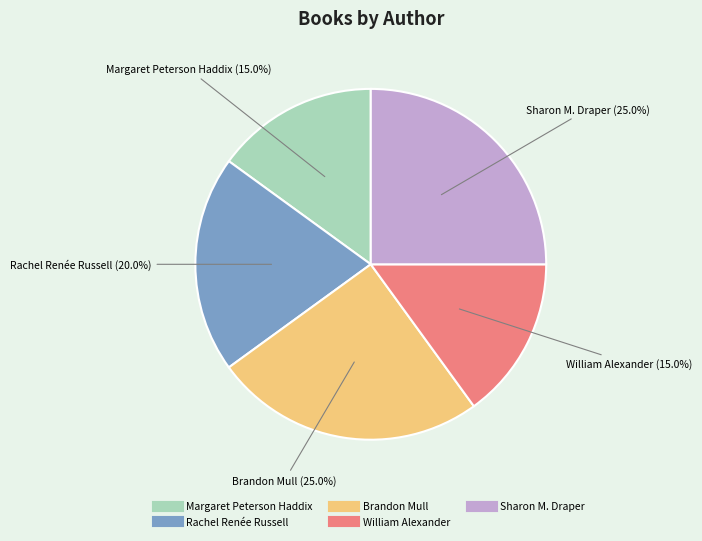

To the nearest percent, what percentage of the pie is William Alexander?

15%